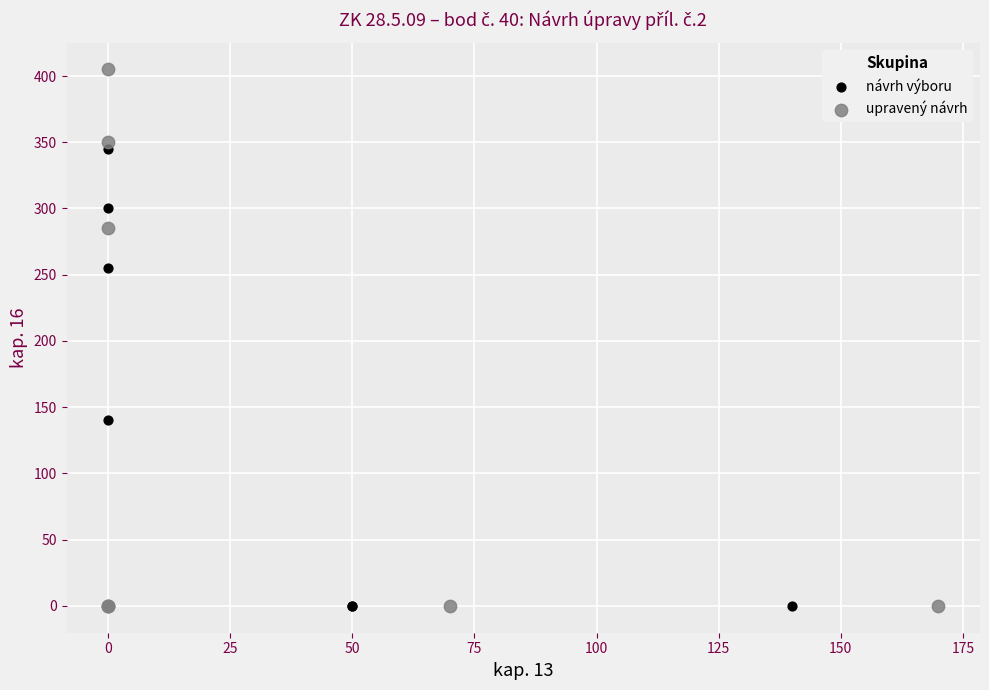

Which series has the widest spread of Y values?

upravený návrh